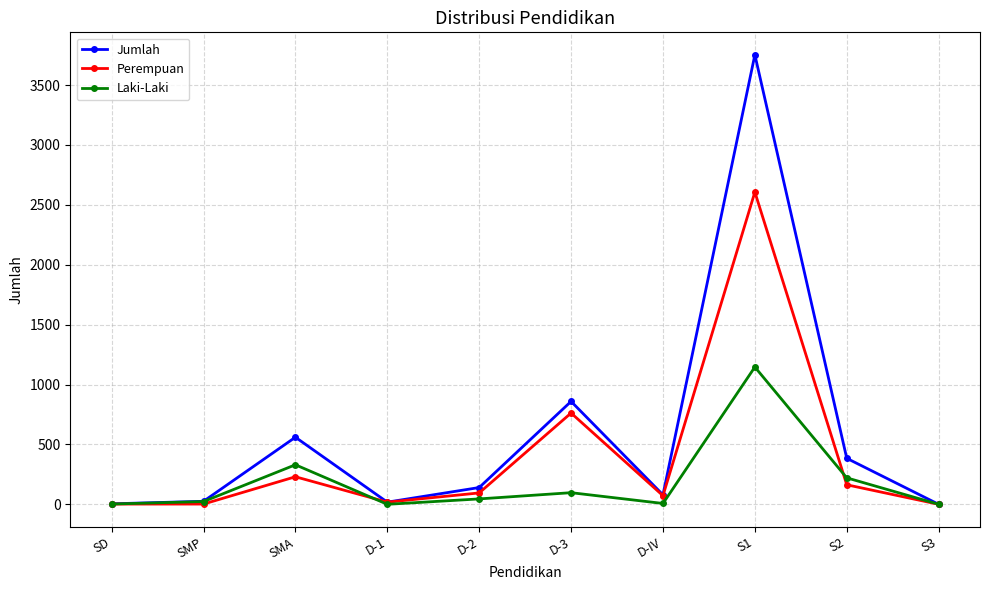

Is this an area chart (filled region under the line)?

No